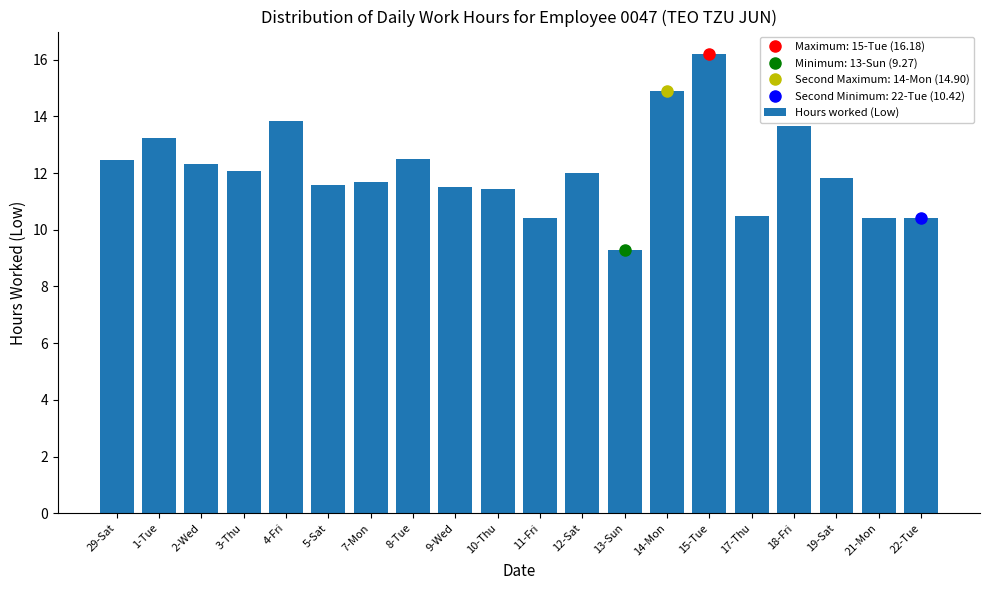

Are the bars grouped side by side (vs. stacked)?

No